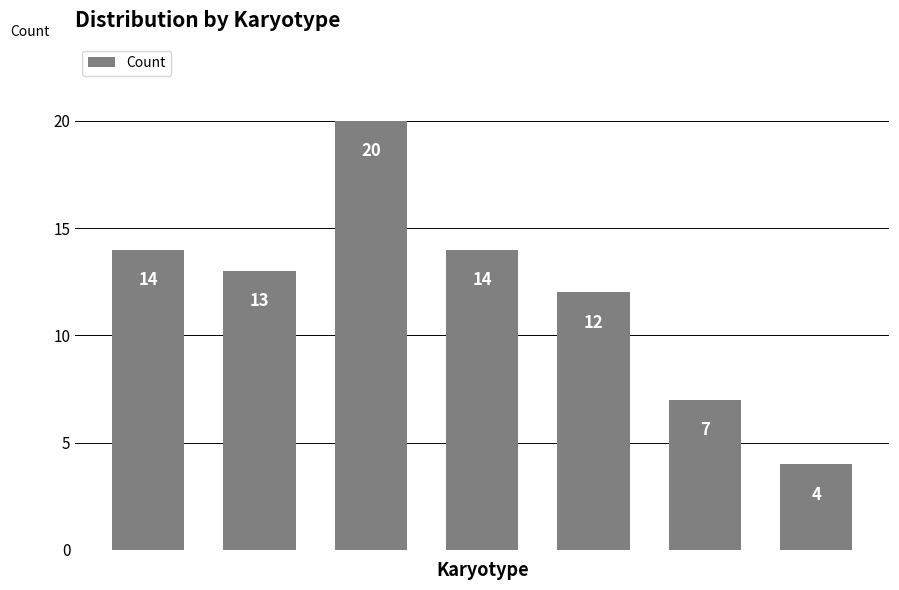

Between 3 and 1, which is larger?

3